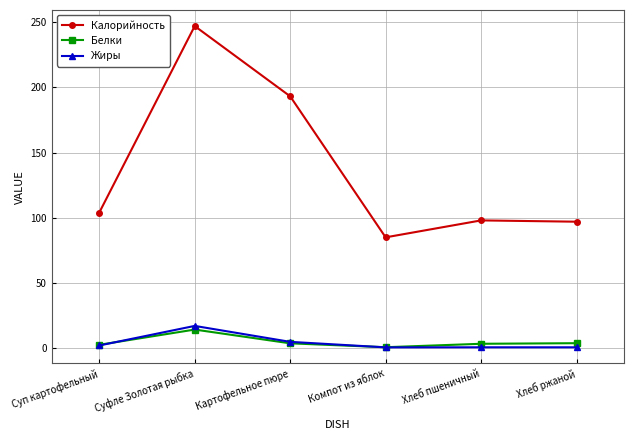

Is the value of Калорийность at Хлеб пшеничный greater than the value of Белки at Хлеб пшеничный?

Yes